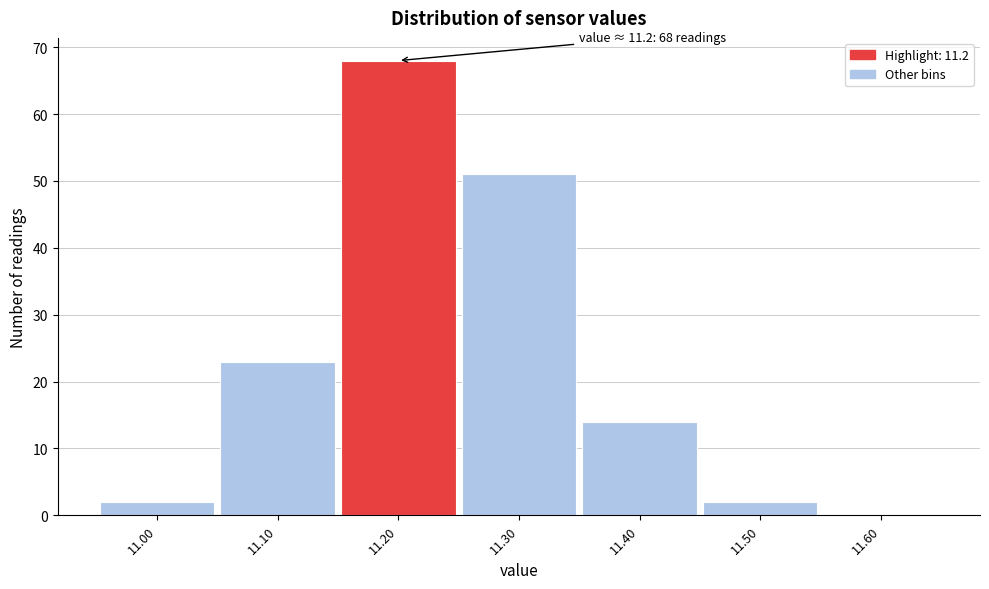

Which range on the x-axis has the tallest bar?

11.15 to 11.25